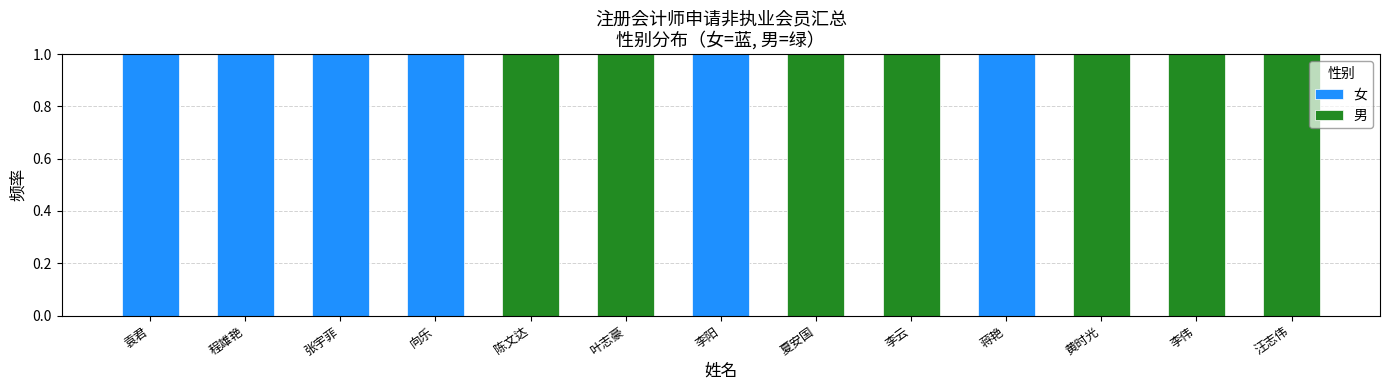

Reading left to right, list the values for the 女 series.

袁君=1	程雄艳=1	张宇菲=1	向乐=1	陈文达=0	叶志豪=0	李阳=1	夏安国=0	李云=0	蒋艳=1	黄时光=0	李伟=0	汪志伟=0